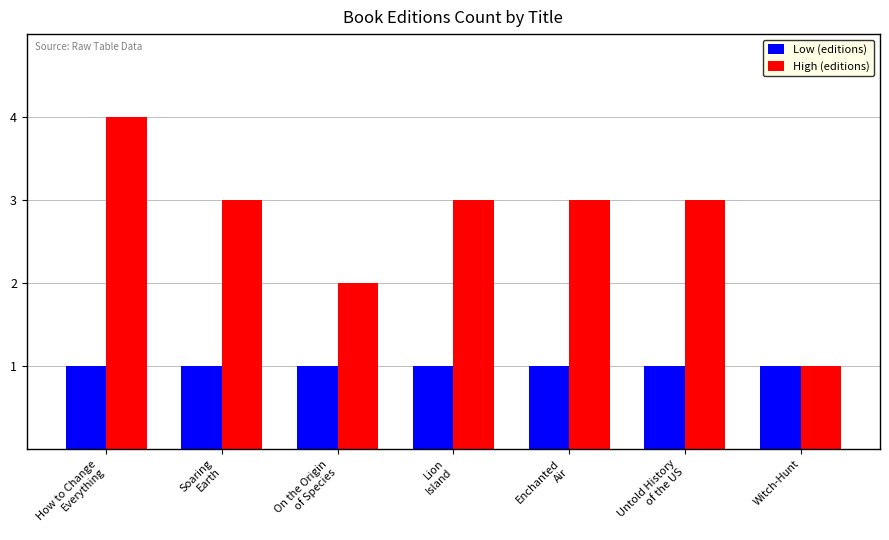

At which category does the chart reach its peak across all series?

How to Change
Everything